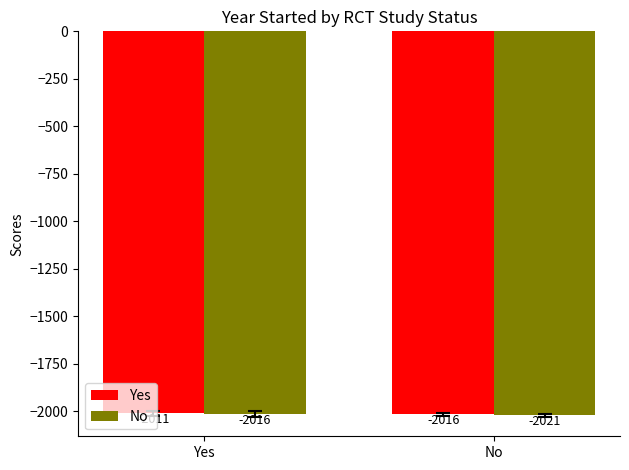

What is the average value of the No series?

-2018.6